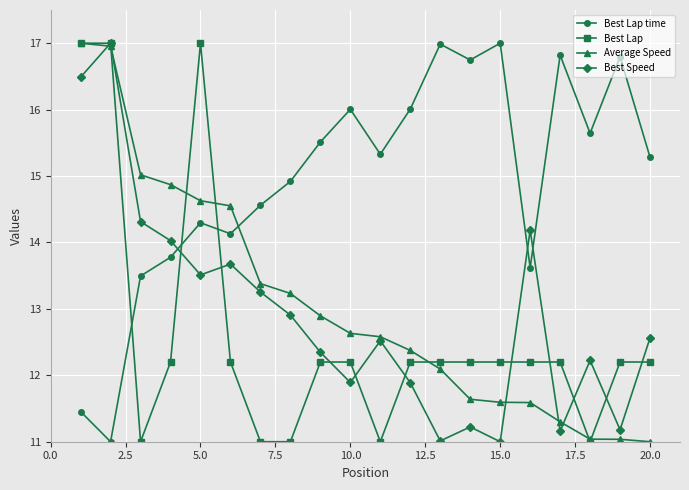

Which series has the largest total across all categories?

Best Lap time